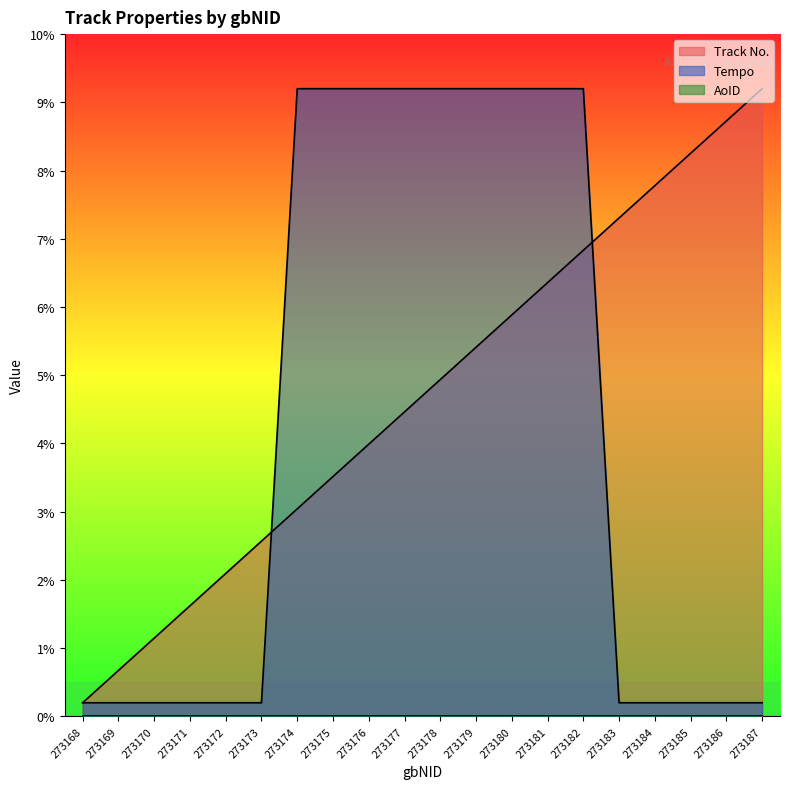

What is the value of the Tempo point at the 17th from the left?

0.2